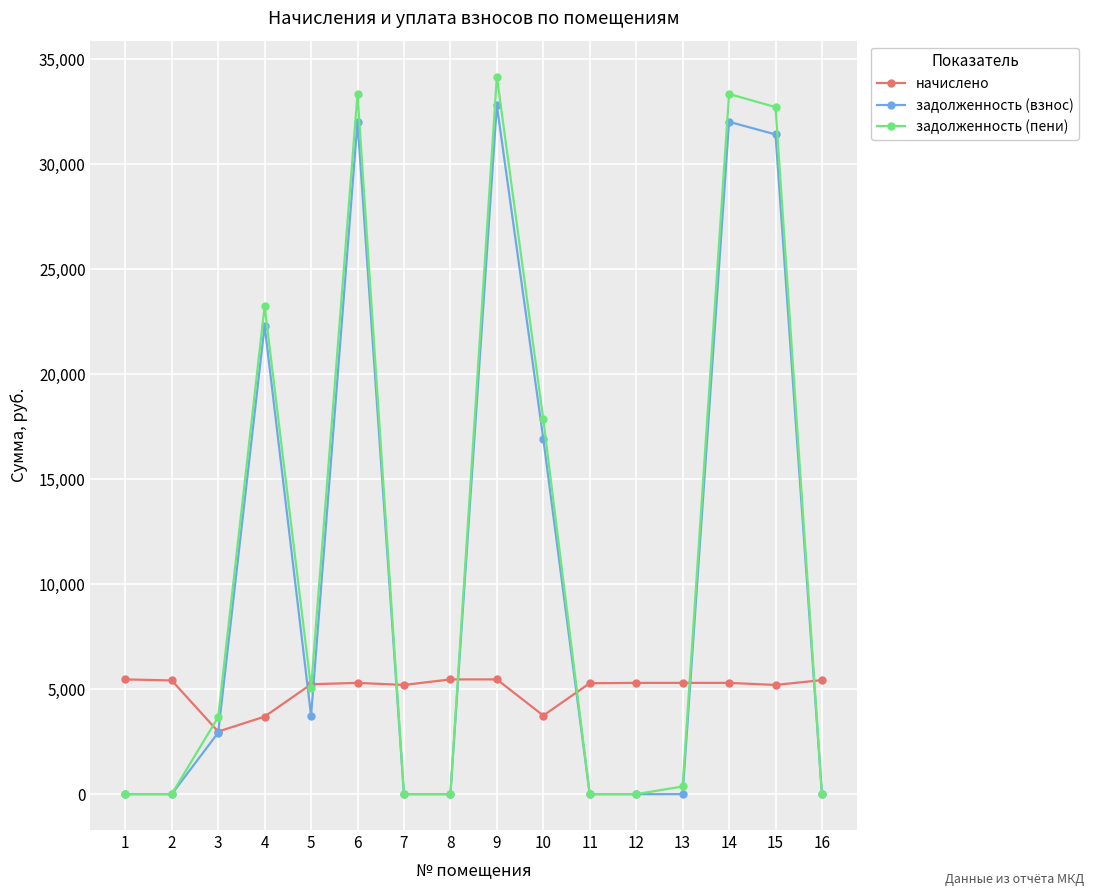

Is this an area chart (filled region under the line)?

No